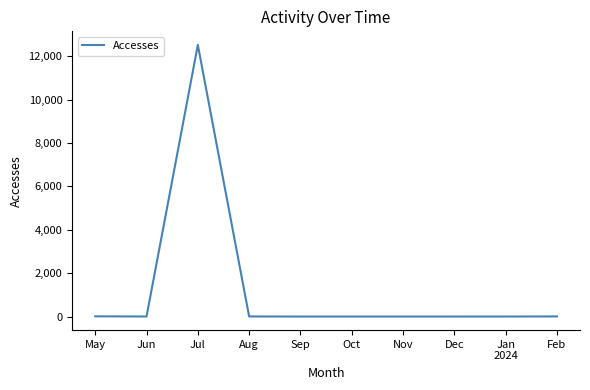

What is the maximum value shown in the chart?

12515